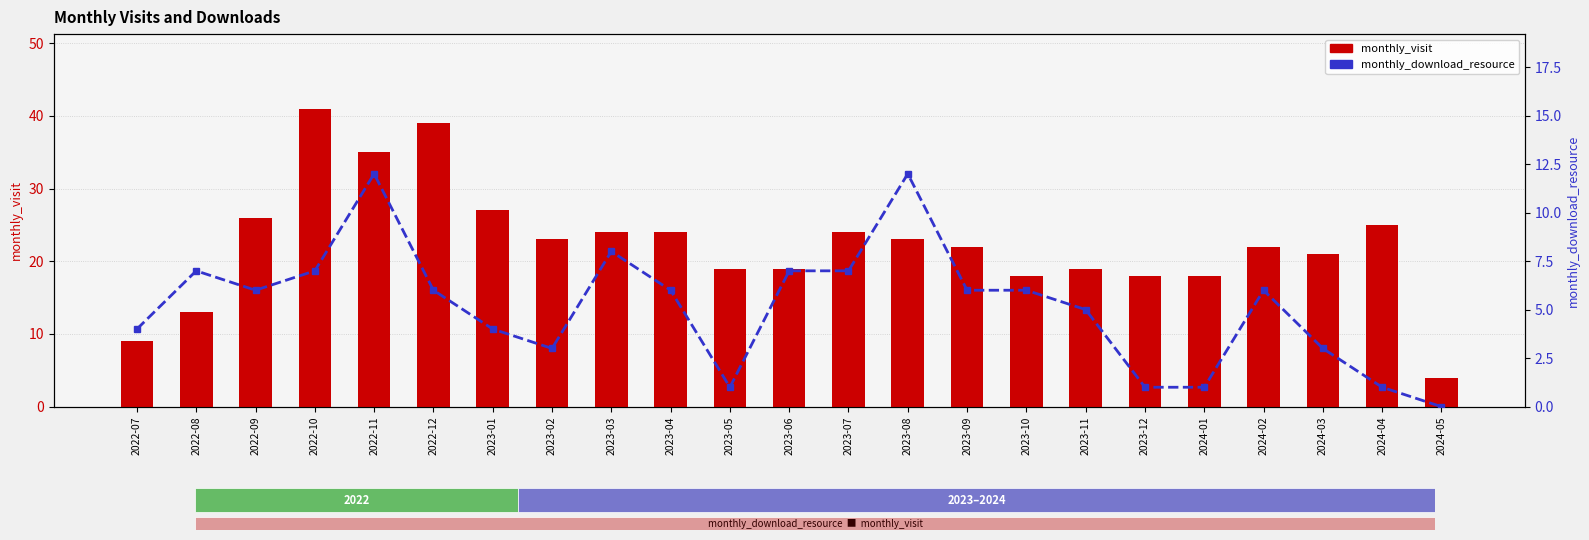

What is the average value of the monthly_download_resource series?

5